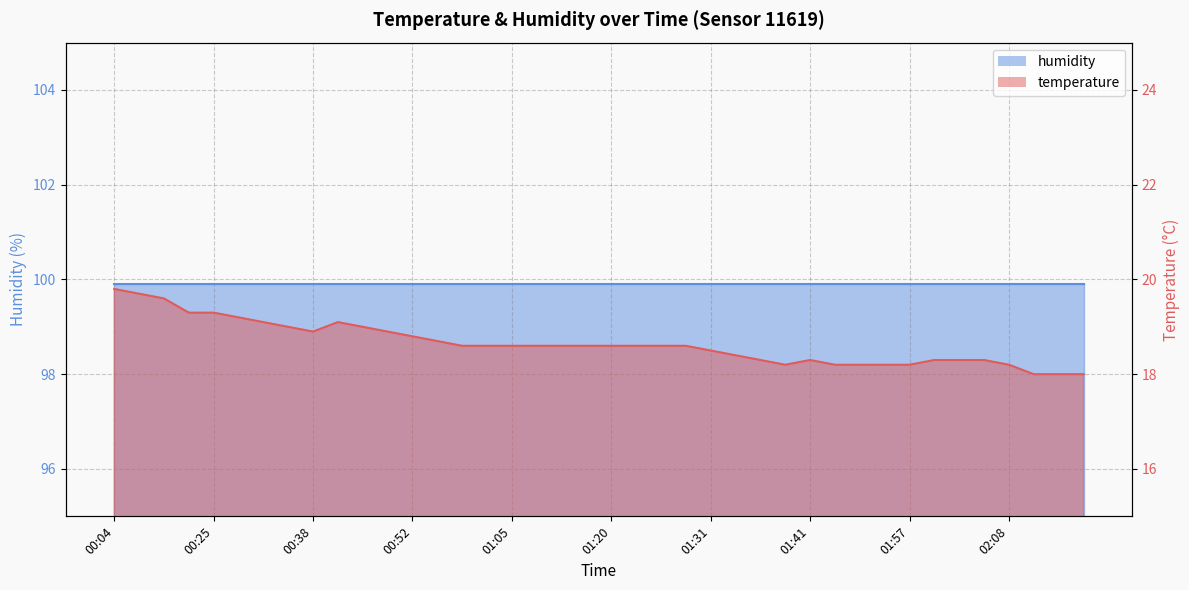

Reading left to right, transcribe all the data shown in this chart.

00:04=19.8	00:06=19.7	00:08=19.6	00:22=19.3	00:25=19.3	00:28=19.2	00:30=19.1	00:36=19.0	00:38=18.9	00:41=19.1	00:46=19.0	00:49=18.9	00:52=18.8	00:58=18.7	01:00=18.6	01:03=18.6	01:05=18.6	01:08=18.6	01:11=18.6	01:17=18.6	01:20=18.6	01:23=18.6	01:25=18.6	01:29=18.6	01:31=18.5	01:34=18.4	01:36=18.3	01:39=18.2	01:41=18.3	01:44=18.2	01:52=18.2	01:54=18.2	01:57=18.2	01:59=18.3	02:02=18.3	02:05=18.3	02:08=18.2	02:11=18.0	02:13=18.0	02:16=18.0